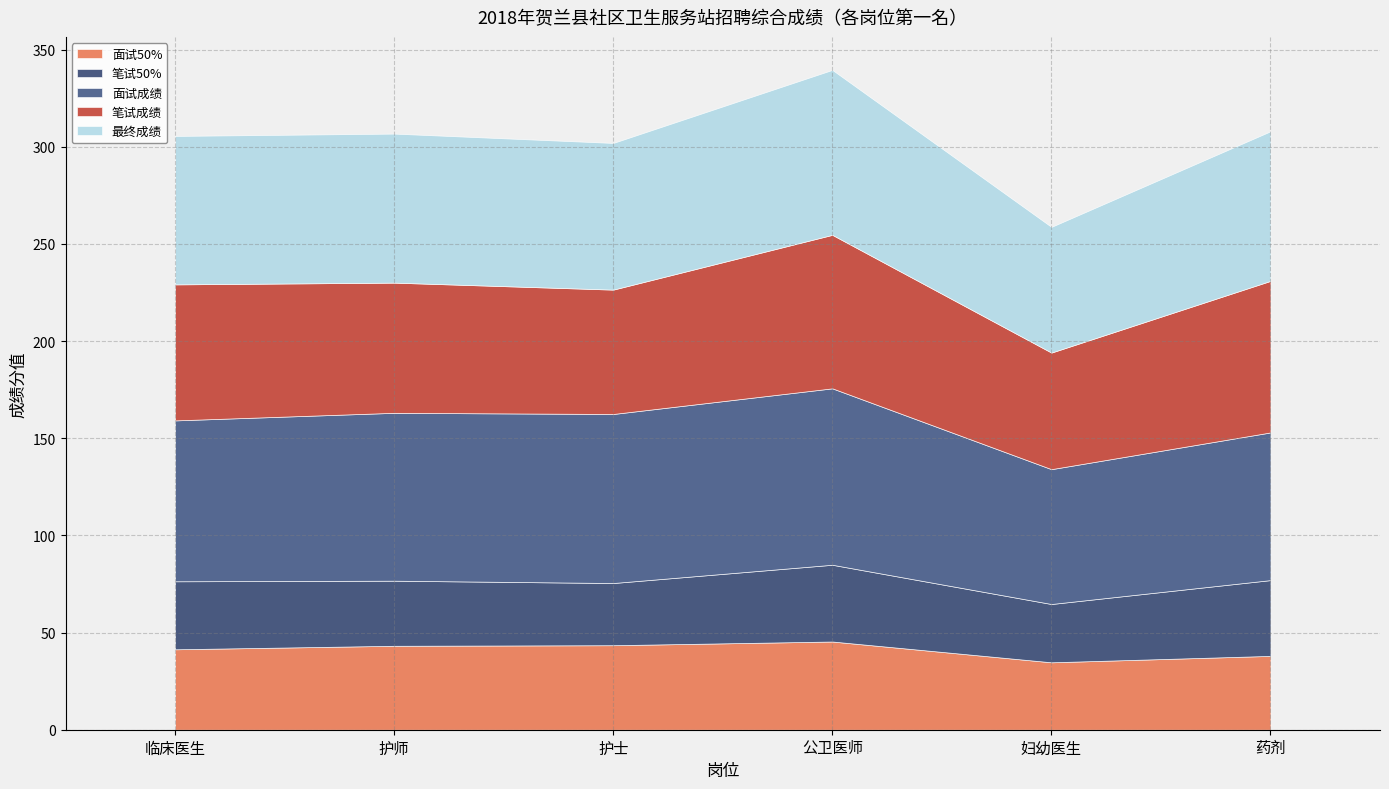

Reading left to right, extract all data points from this chart.

面试50%: 41.4	43.2	43.5	45.4	34.7	38.0
笔试50%: 35.0	33.5	32.0	39.5	30.0	39.0
面试成绩: 82.8	86.4	87.0	90.8	69.4	76.0
笔试成绩: 70.0	67.0	64.0	79.0	60.0	78.0
最终成绩: 76.4	76.7	75.5	84.9	64.7	77.0